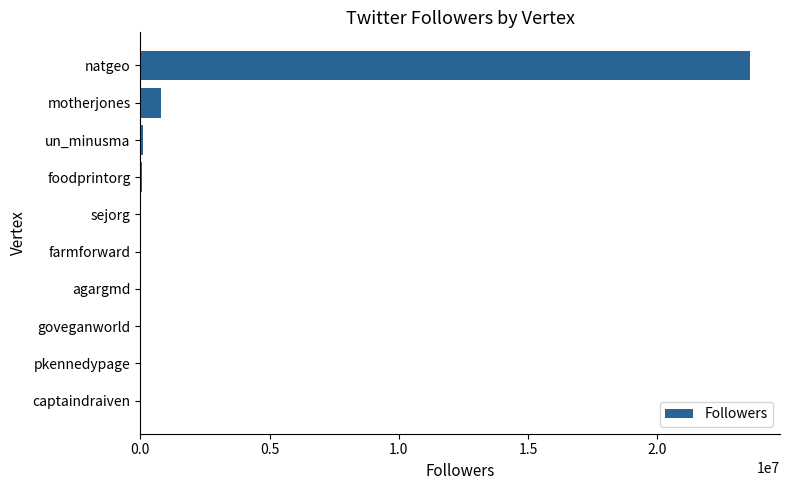

What is the maximum value shown in the chart?

23575116